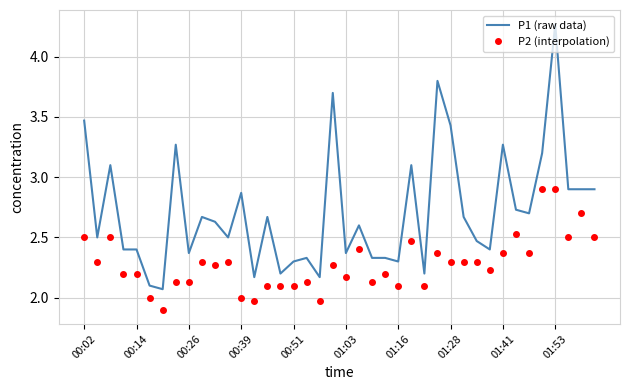

Which series has the widest spread of values?

P1 (raw data)